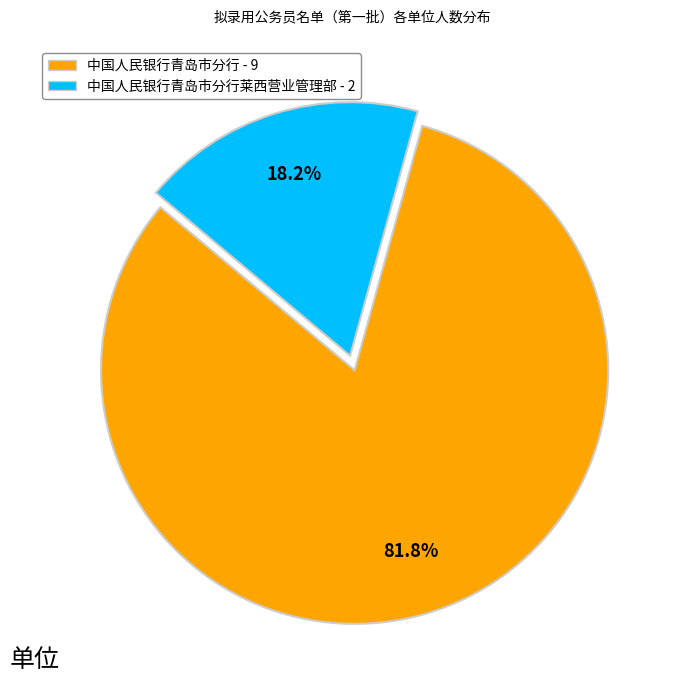

Count the number of slices in the pie.

2